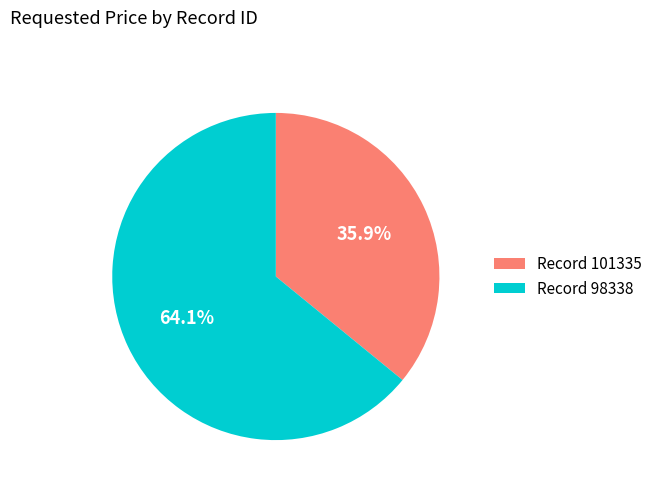

What is the ratio of the value at Record 101335 to the value at Record 98338?

0.6